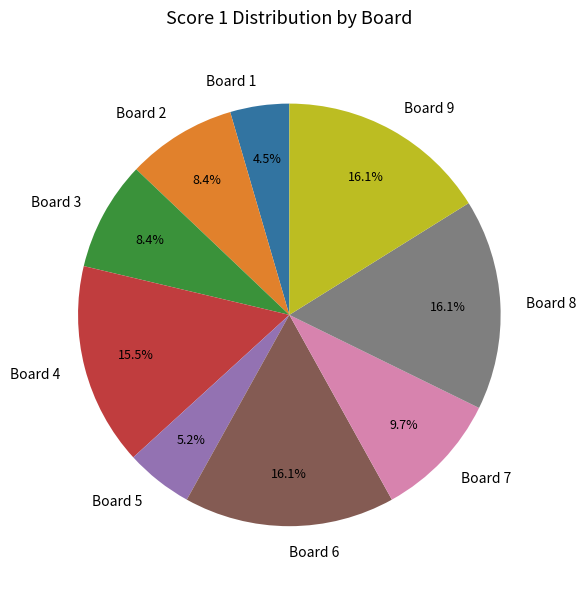

Approximately how many times larger is the value at Board 9 compared to Board 8?

1.0